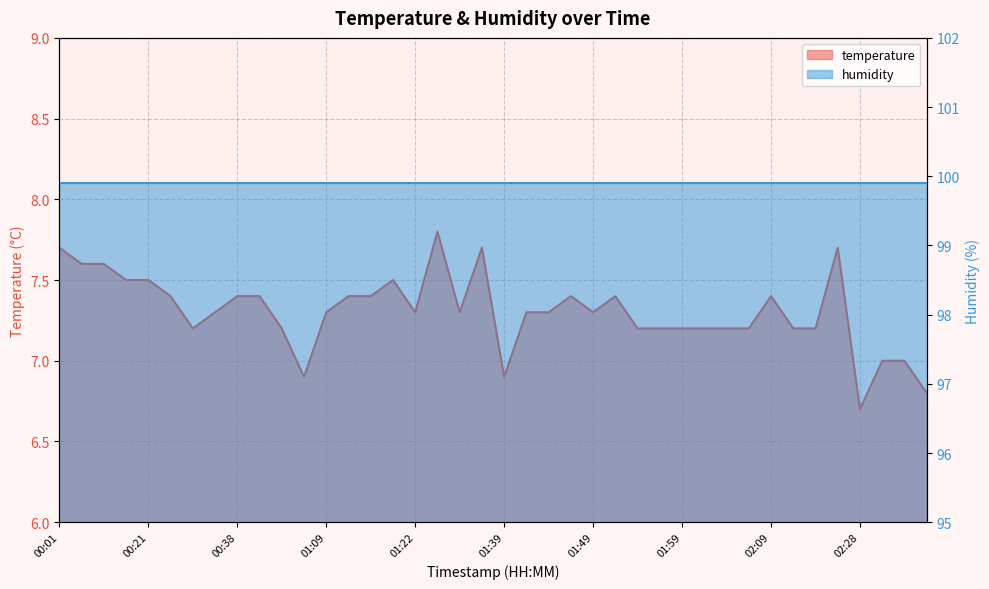

What is the difference between the values at 02:06 and 01:51?

0.2